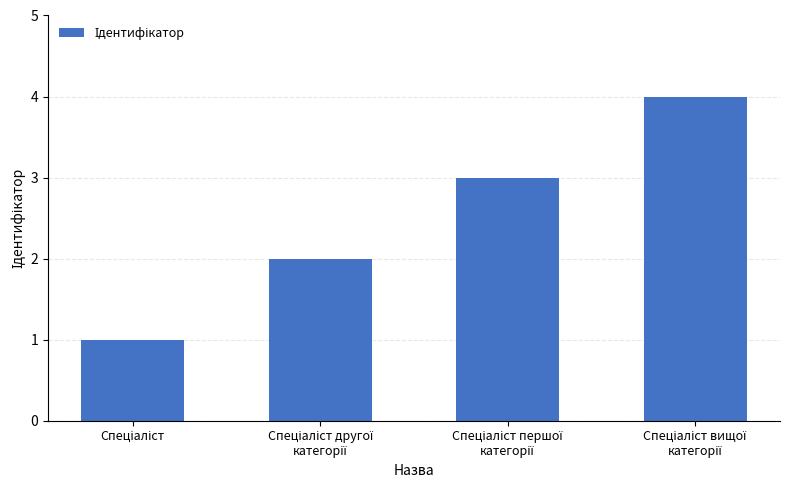

What is the difference between the maximum and minimum values?

3